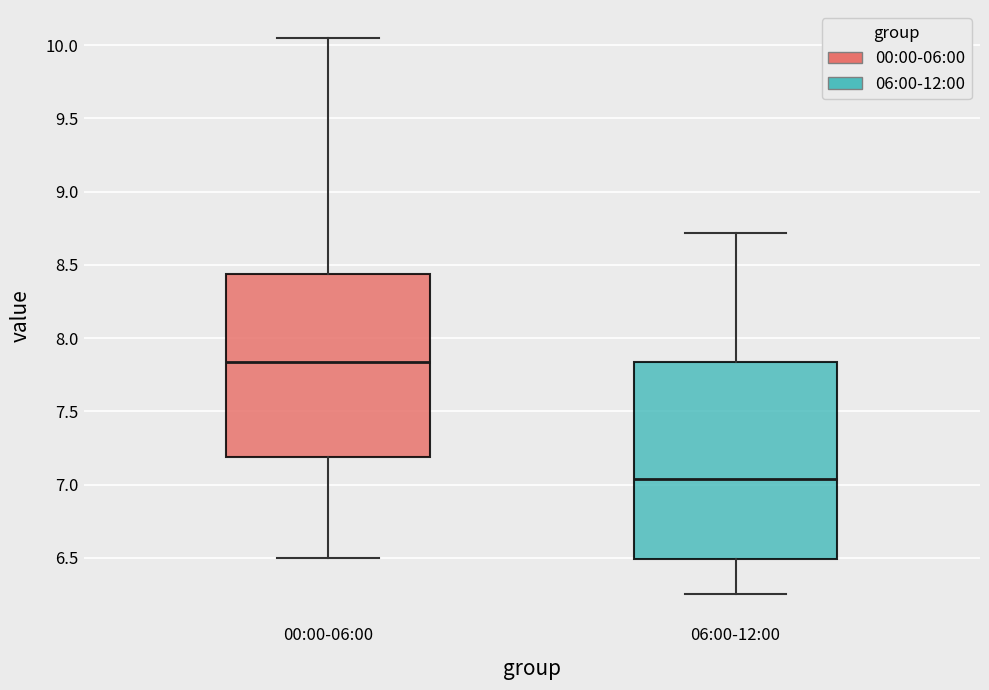

Reading left to right, transcribe this box plot: for each box, give where its median line is, the range the box spans, and where its two whiskers end, as read against the y-axis. The values are not printed on the chart, so give them approximately, as read against the axis.

00:00-06:00: median 7.85, box 7.20 to 8.45, whiskers 6.50 to 10.05
06:00-12:00: median 7.05, box 6.50 to 7.85, whiskers 6.25 to 8.70